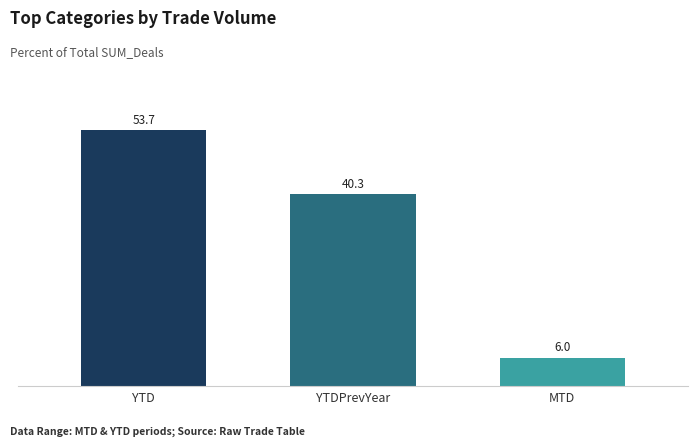

Reading left to right, extract all data points from this chart.

53.7	40.3	6.0